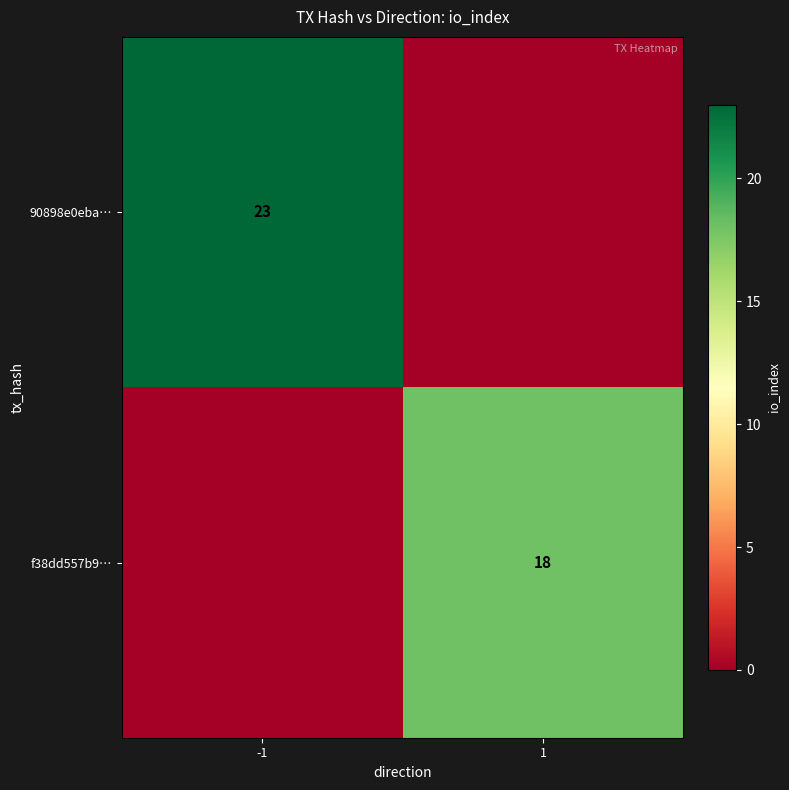

What is the difference between the f38dd557b9… values at -1 and 1?

18